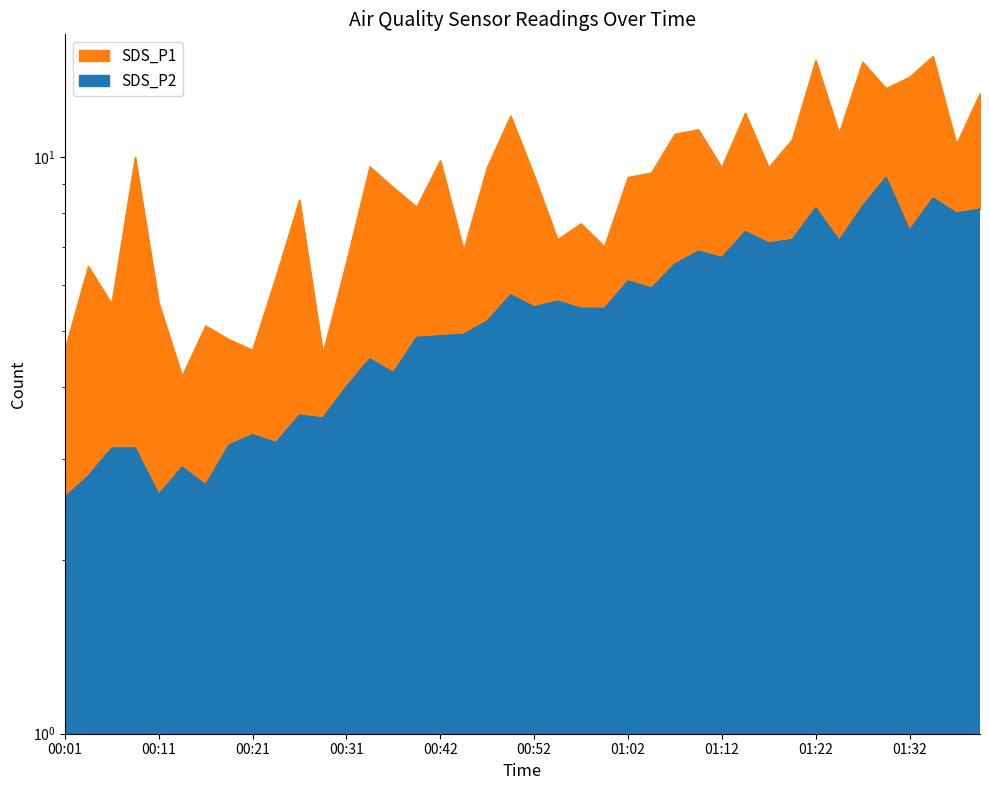

How many lines are shown in the chart?

2